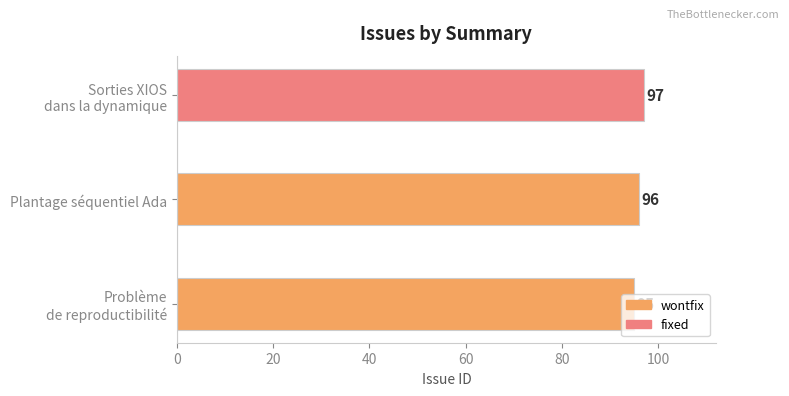

Count the values in the range 95 to 97.

3